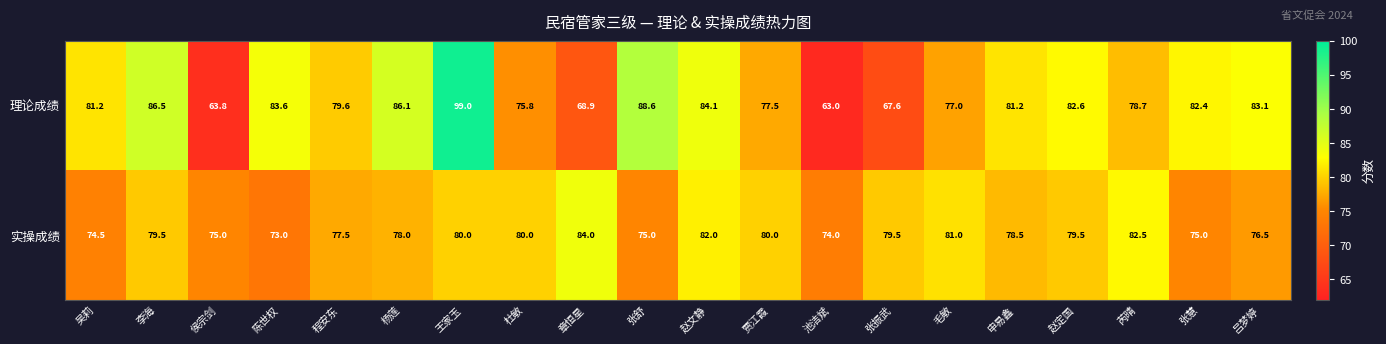

Between 张舒 and 芮晴, which series saw the biggest shift?

理论成绩